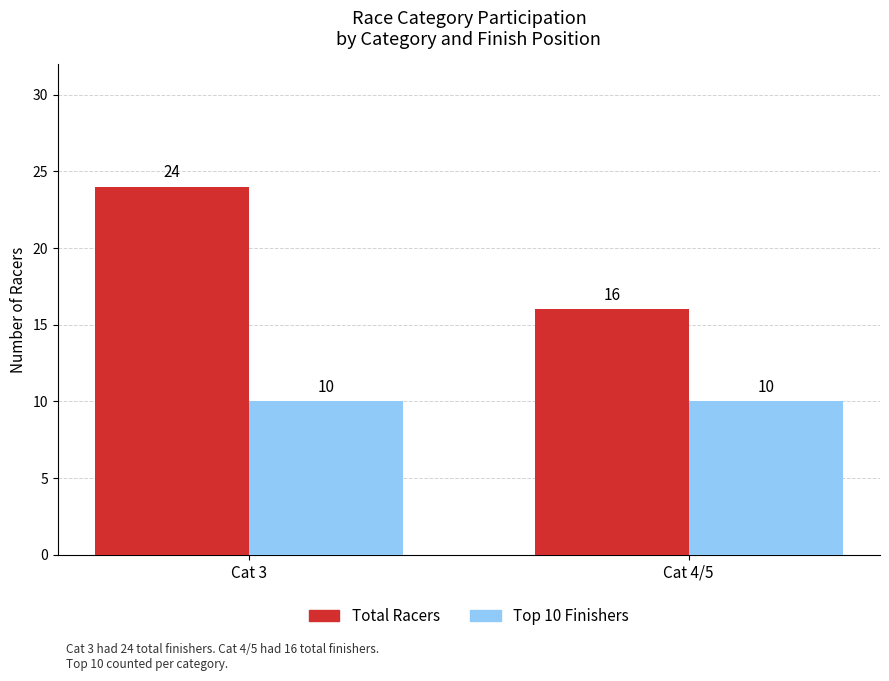

The value of Top 10 Finishers at Cat 3 is 10. True or false?

True